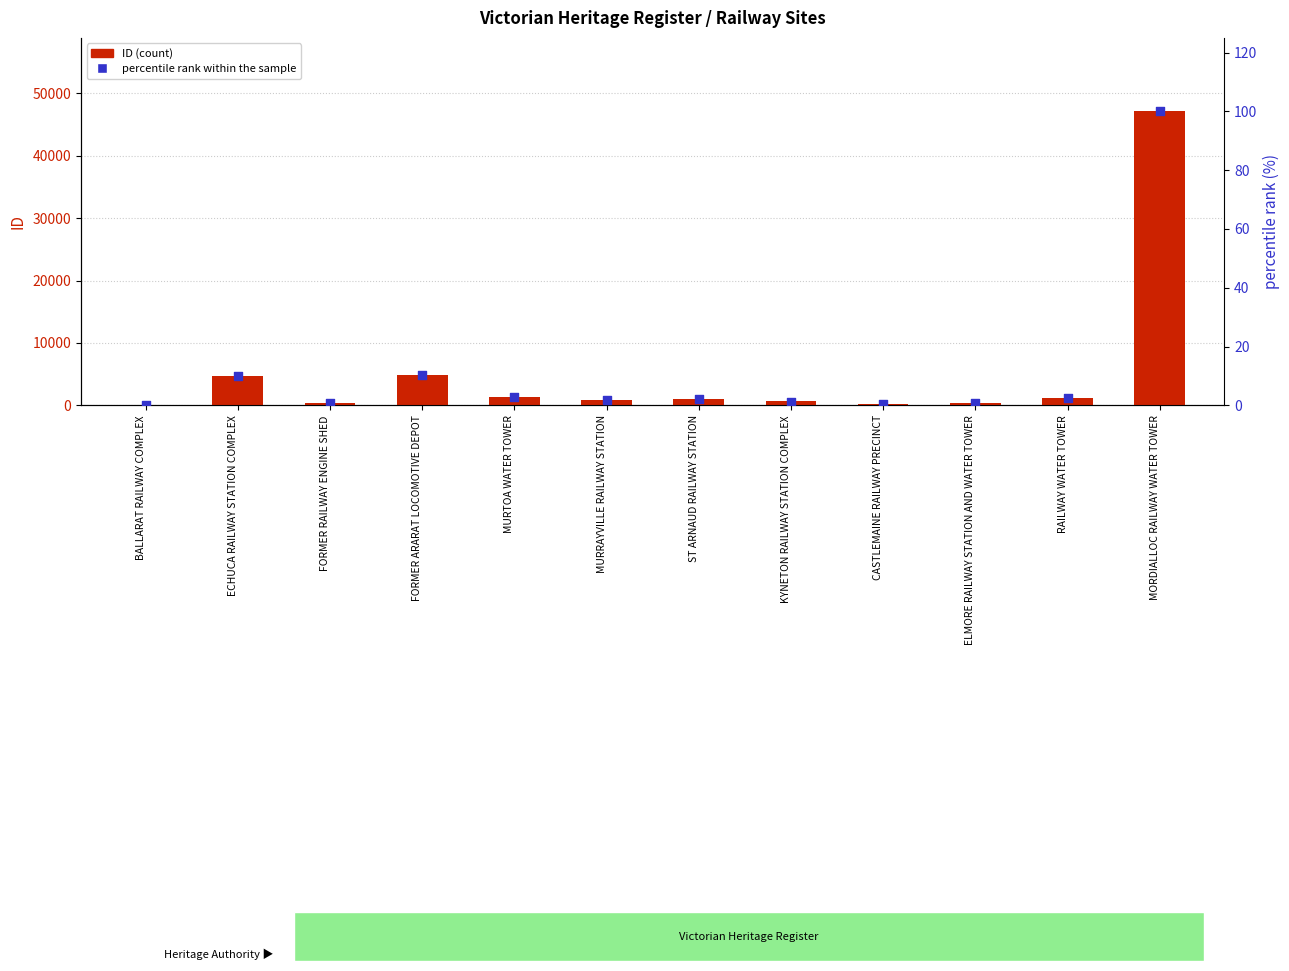

Which series has the largest Y range (max minus min)?

ID (count)